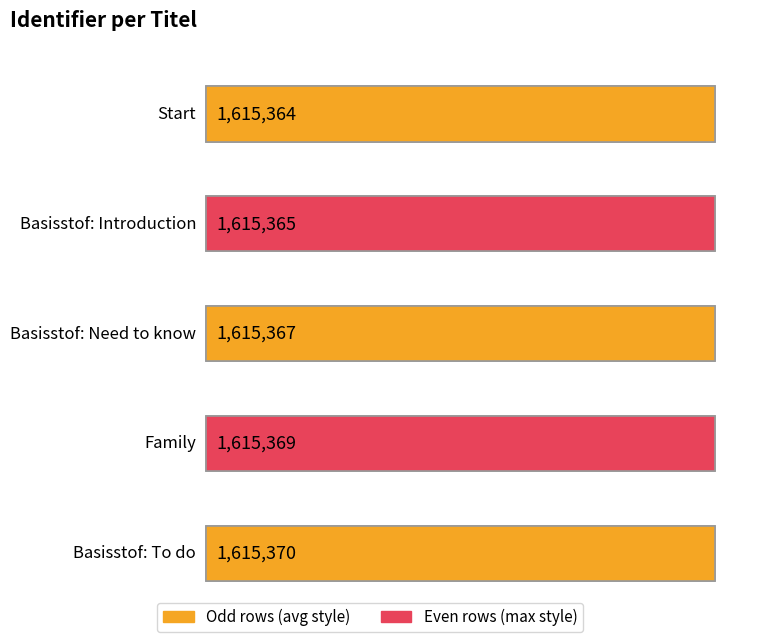

Reading left to right, what are all the values shown in this chart?

Start=1615364	Basisstof: Introduction=1615365	Basisstof: Need to know=1615367	Family=1615369	Basisstof: To do=1615370